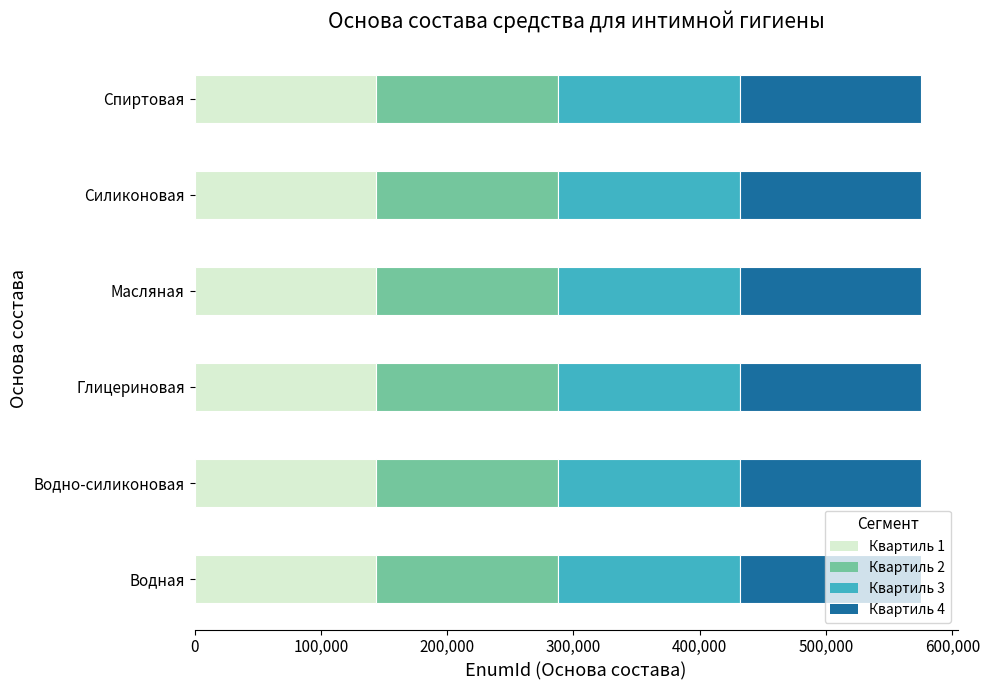

What is the total value across all series at Силиконовая?

575239.0